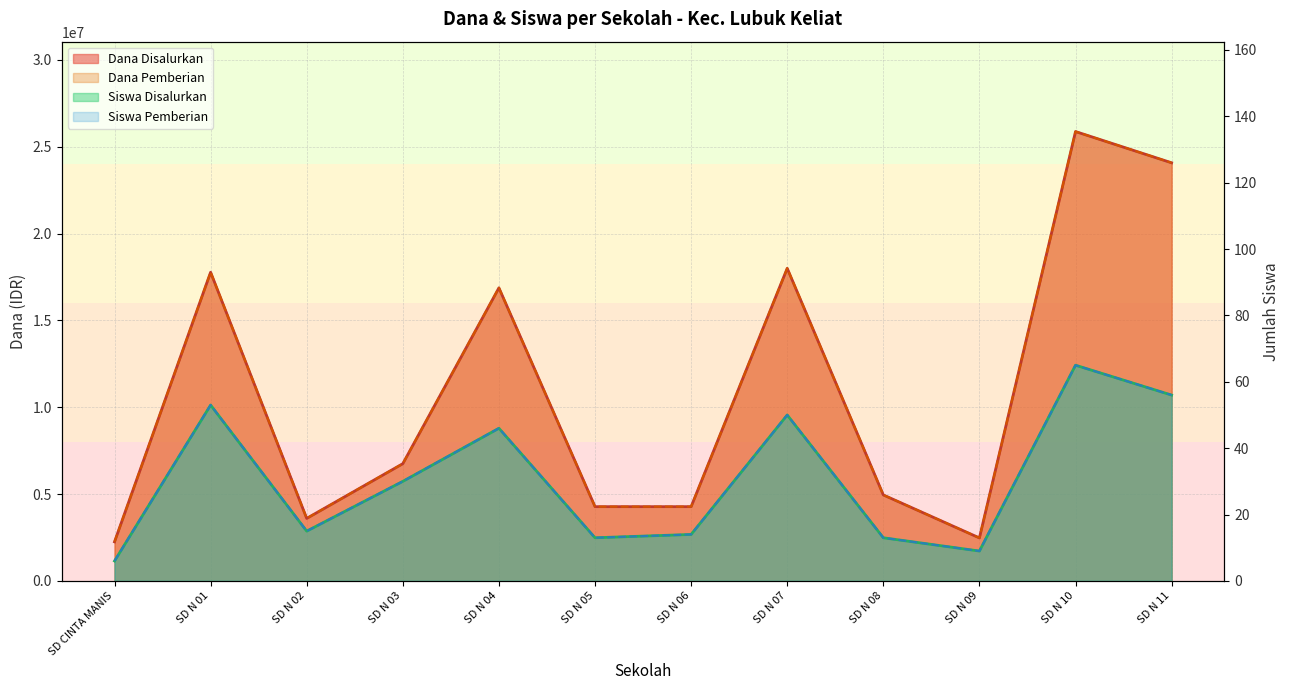

What is the value of the Siswa Disalurkan point at the 10th from the left?

9